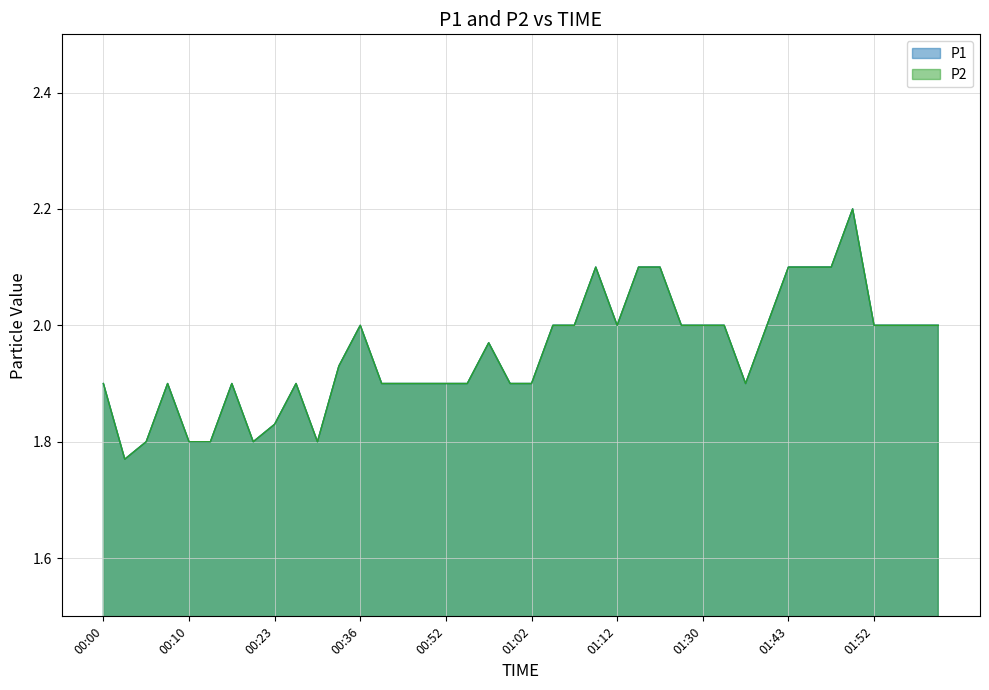

Reading right to left, list all the values displayed in this chart.

P1: 02:03=2.0	02:00=2.0	01:55=2.0	01:52=2.0	01:50=2.2	01:48=2.1	01:45=2.1	01:43=2.1	01:40=2.0	01:38=1.9	01:33=2.0	01:30=2.0	01:28=2.0	01:20=2.1	01:15=2.1	01:12=2.0	01:10=2.1	01:07=2.0	01:05=2.0	01:02=1.9	00:59=1.9	00:57=2.0	00:54=1.9	00:52=1.9	00:46=1.9	00:41=1.9	00:38=1.9	00:36=2.0	00:33=1.9	00:31=1.8	00:28=1.9	00:23=1.8	00:21=1.8	00:16=1.9	00:13=1.8	00:10=1.8	00:07=1.9	00:05=1.8	00:02=1.8	00:00=1.9
P2: 02:03=2.0	02:00=2.0	01:55=2.0	01:52=2.0	01:50=2.2	01:48=2.1	01:45=2.1	01:43=2.1	01:40=2.0	01:38=1.9	01:33=2.0	01:30=2.0	01:28=2.0	01:20=2.1	01:15=2.1	01:12=2.0	01:10=2.1	01:07=2.0	01:05=2.0	01:02=1.9	00:59=1.9	00:57=2.0	00:54=1.9	00:52=1.9	00:46=1.9	00:41=1.9	00:38=1.9	00:36=2.0	00:33=1.9	00:31=1.8	00:28=1.9	00:23=1.8	00:21=1.8	00:16=1.9	00:13=1.8	00:10=1.8	00:07=1.9	00:05=1.8	00:02=1.8	00:00=1.9